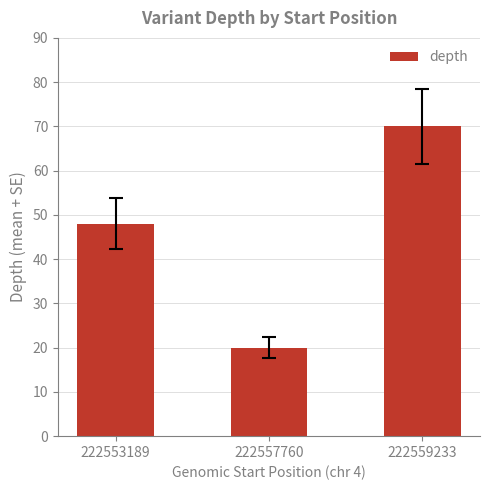

Does the chart contain stacked bars?

No